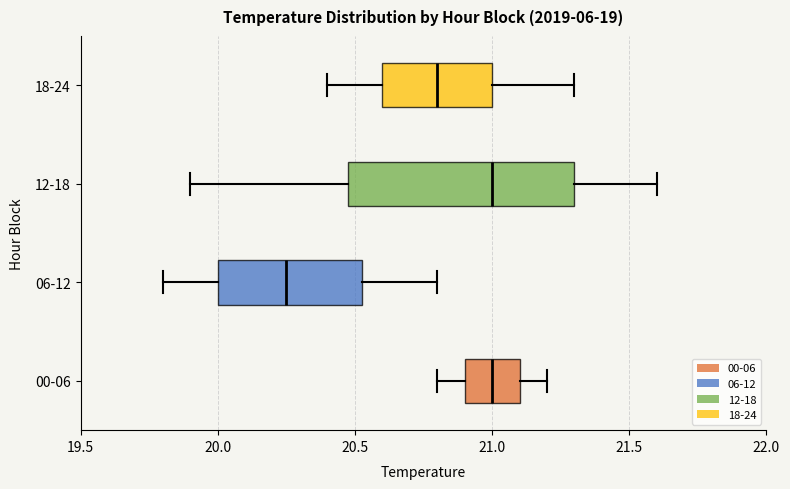

Comparing the boxes themselves (not the whiskers), which one is the widest?

12-18